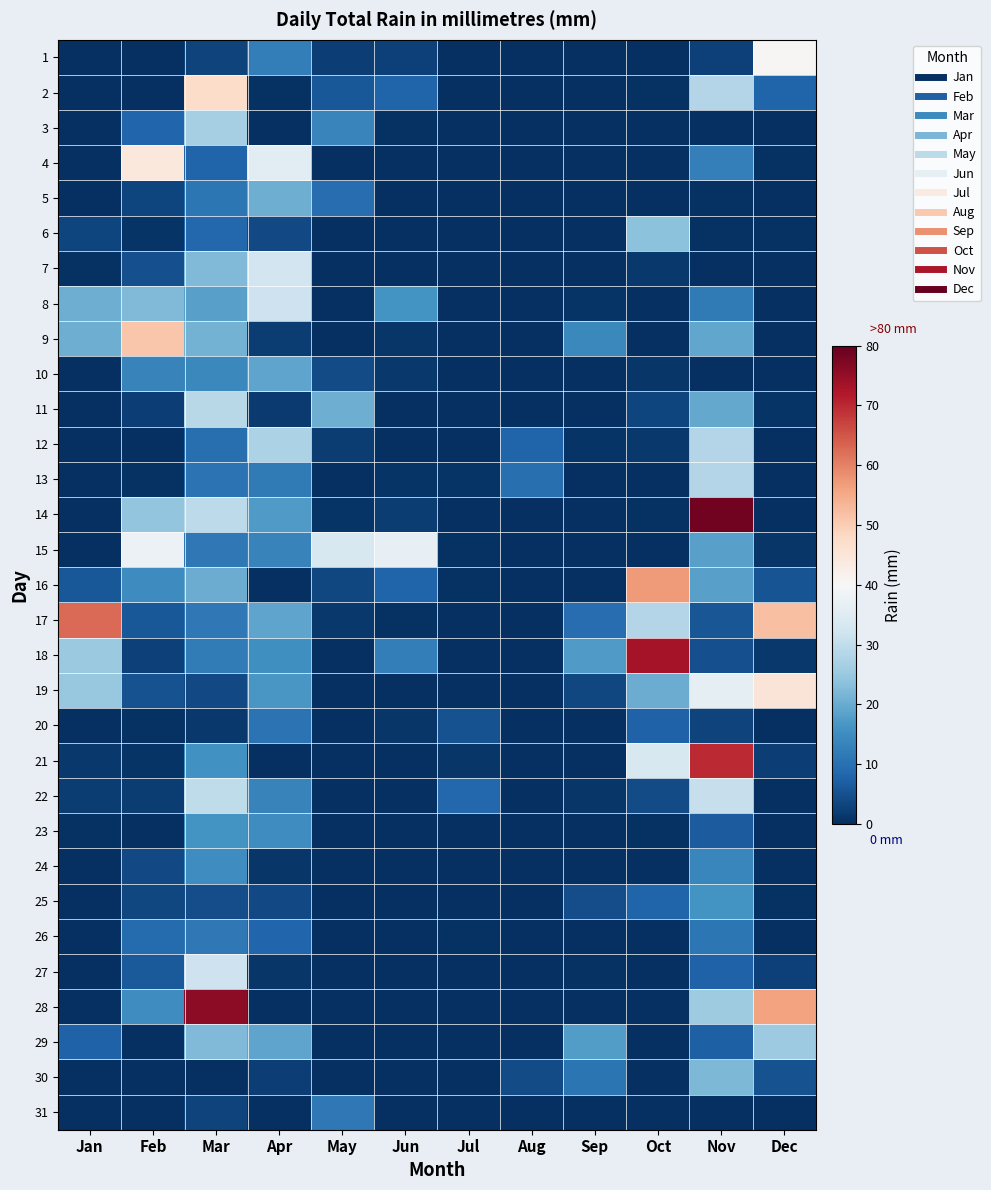

Count the number of data series in this chart.

31